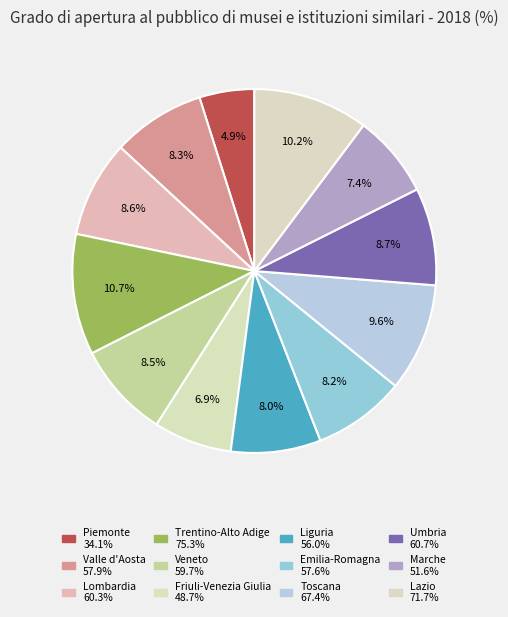

What is the change in value from Toscana to Lazio?

+4.4